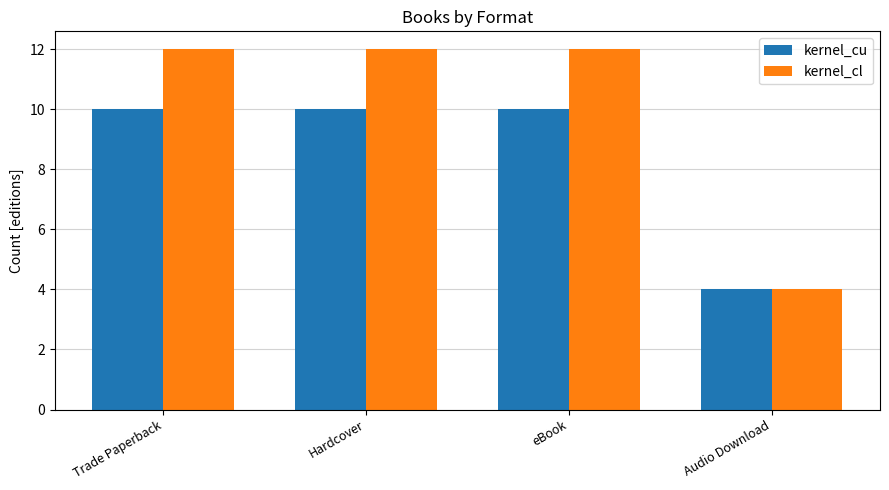

At which label does kernel_cl reach its minimum?

Audio Download